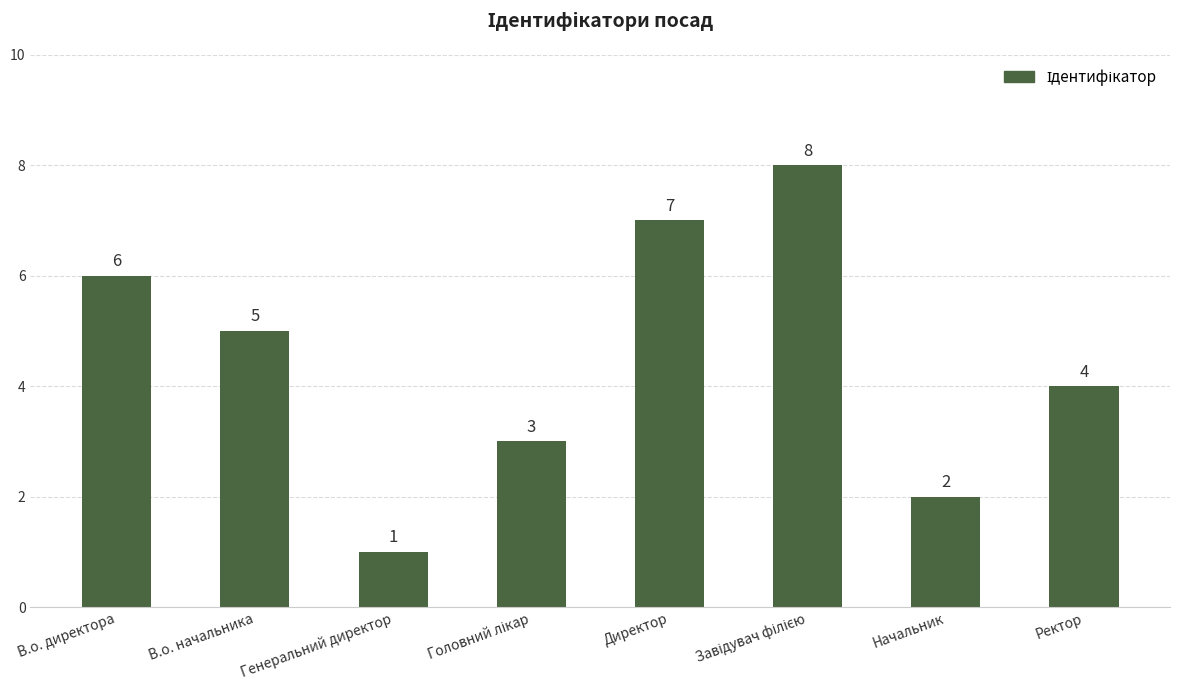

What is the value of the 8th bar from the left?

4